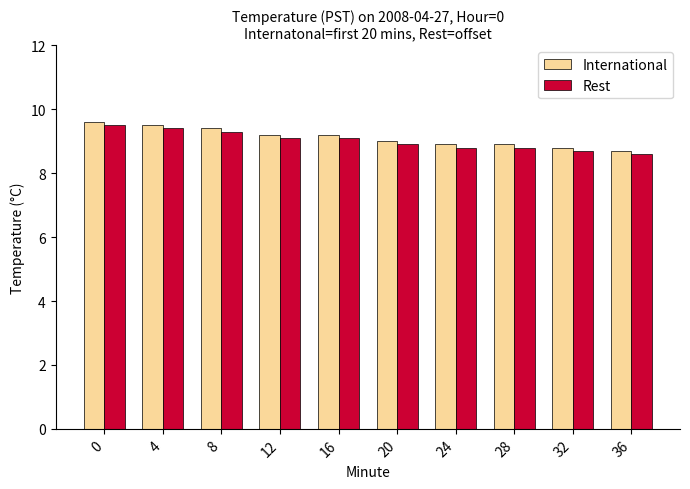

Is the value of Rest at 20 greater than the value of International at 32?

Yes